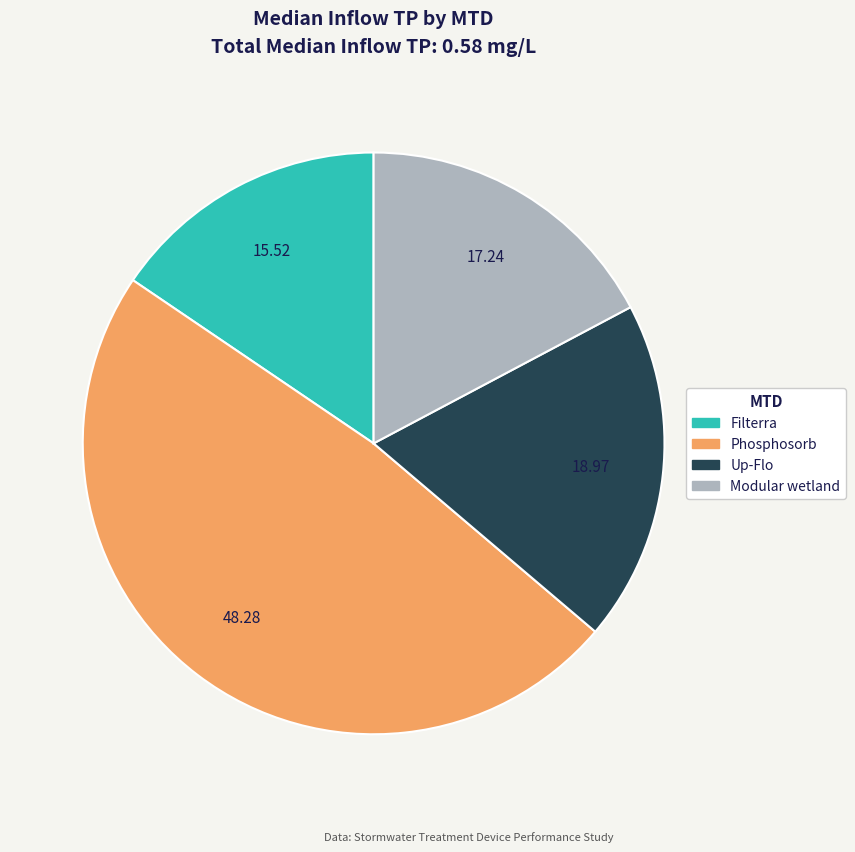

Which category has the smallest portion of the pie?

Filterra